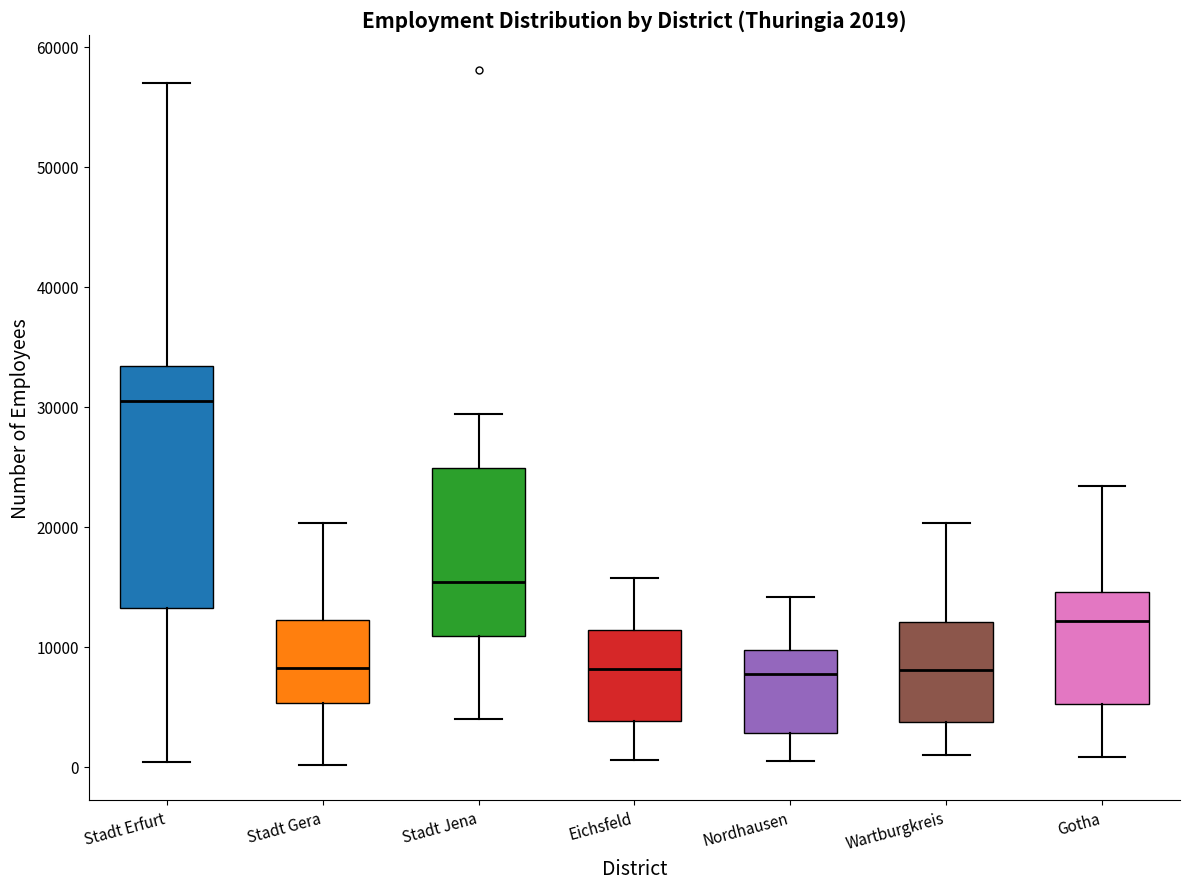

Which box is the tallest, from its lower edge to its upper edge?

Stadt Erfurt